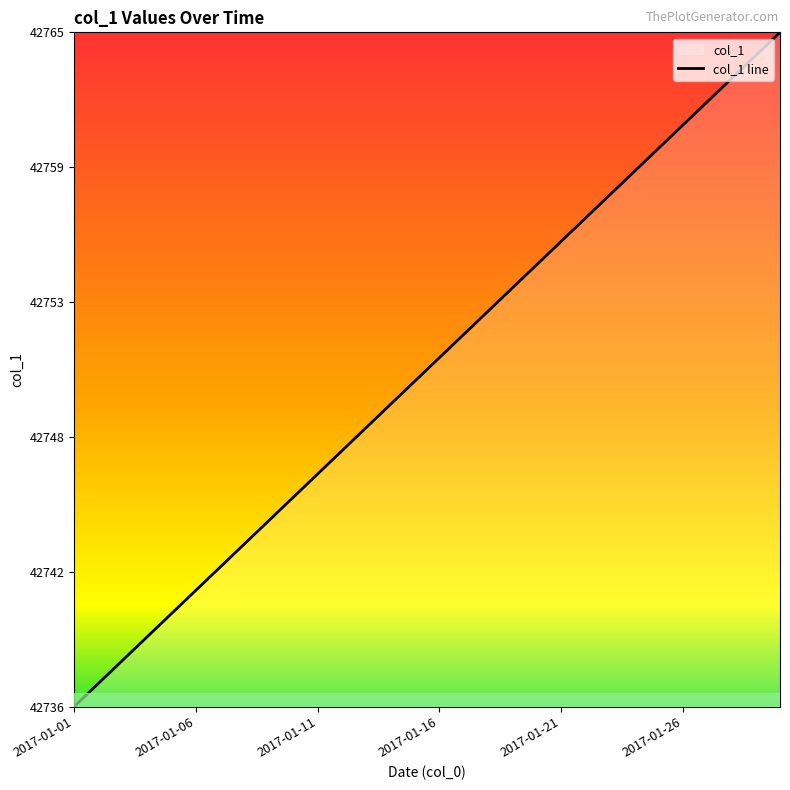

What position from the left is 13?

14